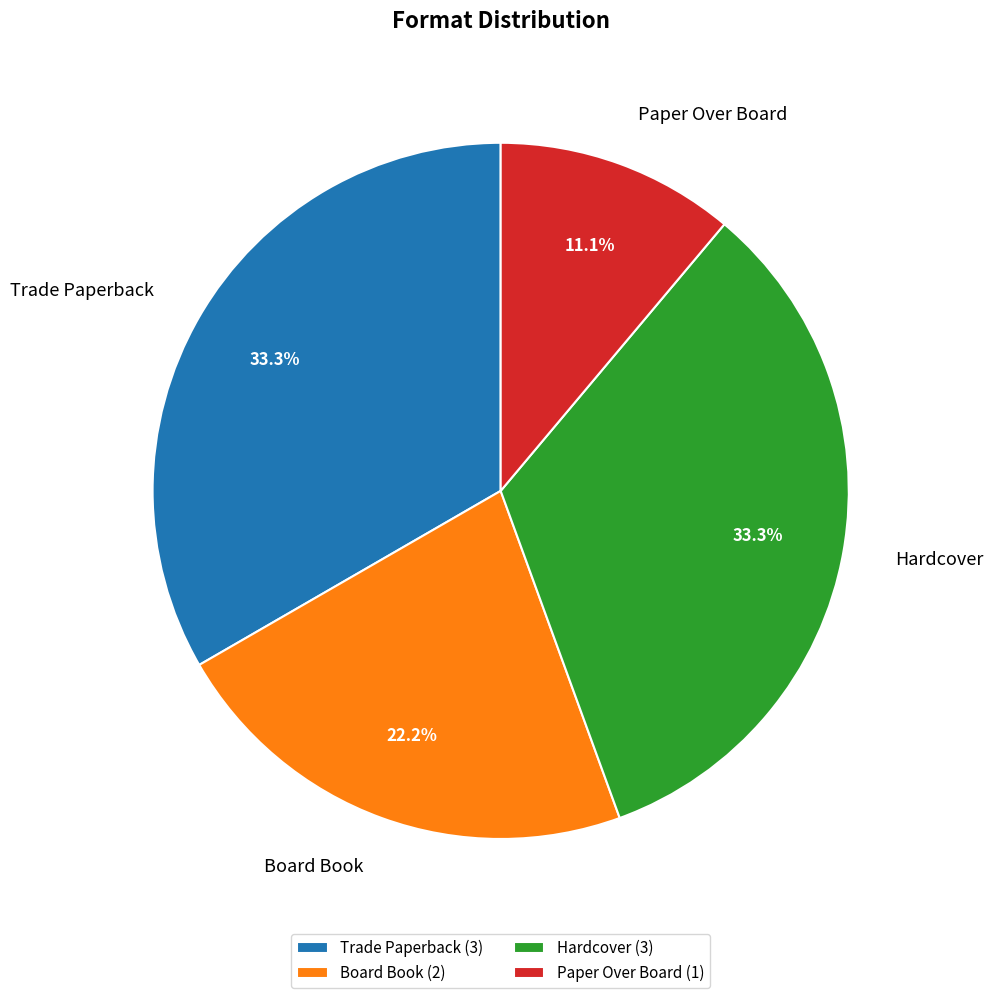

How many slices are in this pie chart?

4